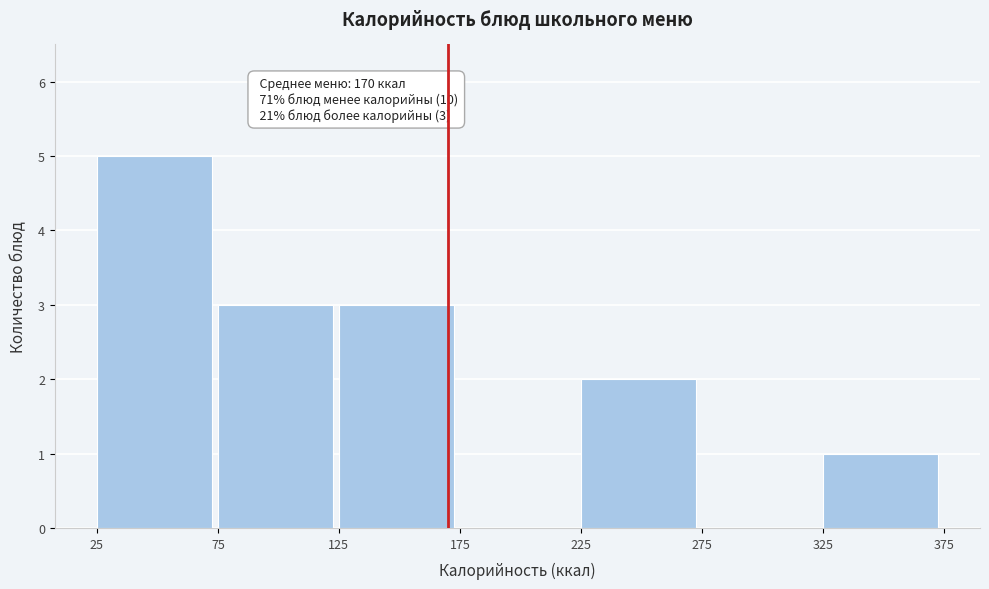

Over which range of the x-axis is the bar tallest?

25 to 75